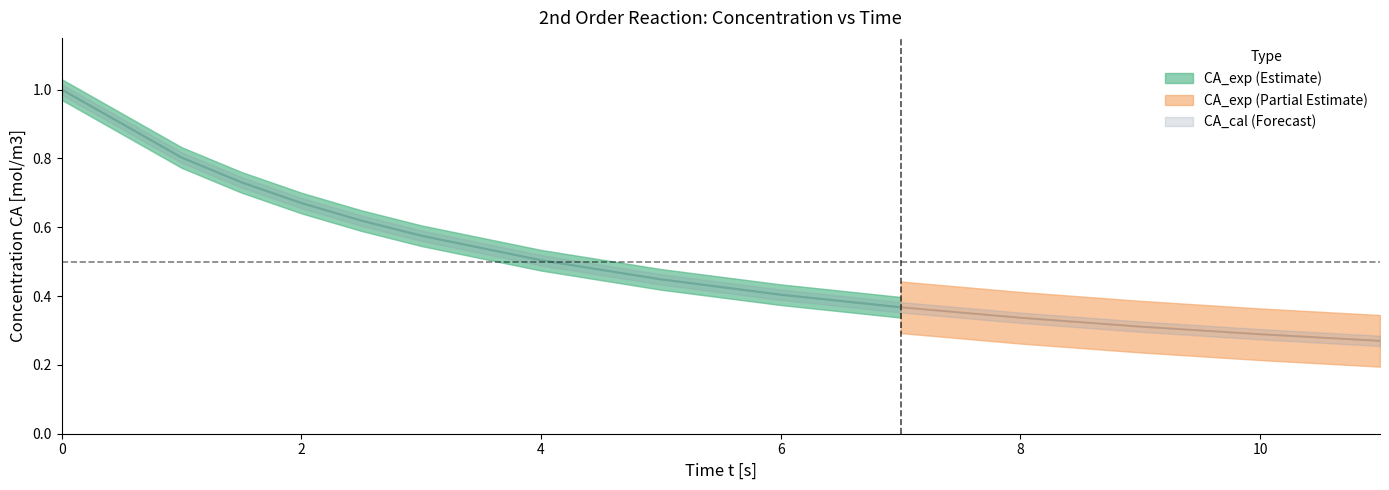

Reading left to right, what are all the values shown in this chart?

1.0	0.8	0.7	0.7	0.6	0.6	0.5	0.4	0.4	0.4	0.3	0.3	0.3	0.3